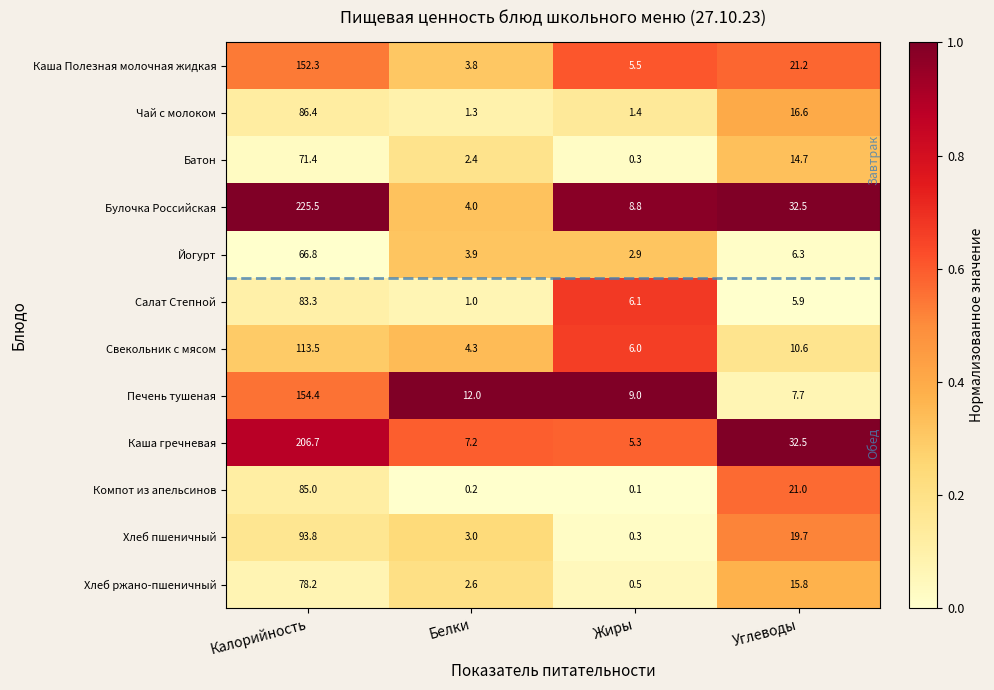

How many distinct data groups are displayed?

12